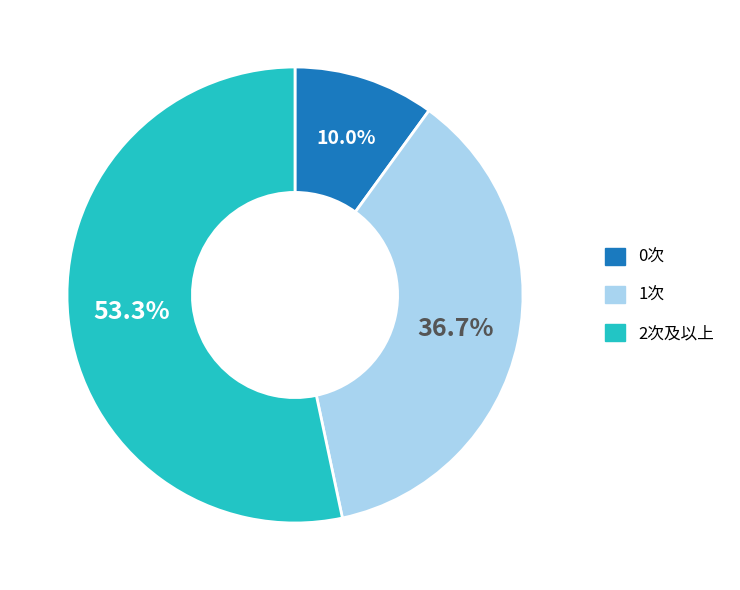

To the nearest percent, what is the average slice percentage?

33%